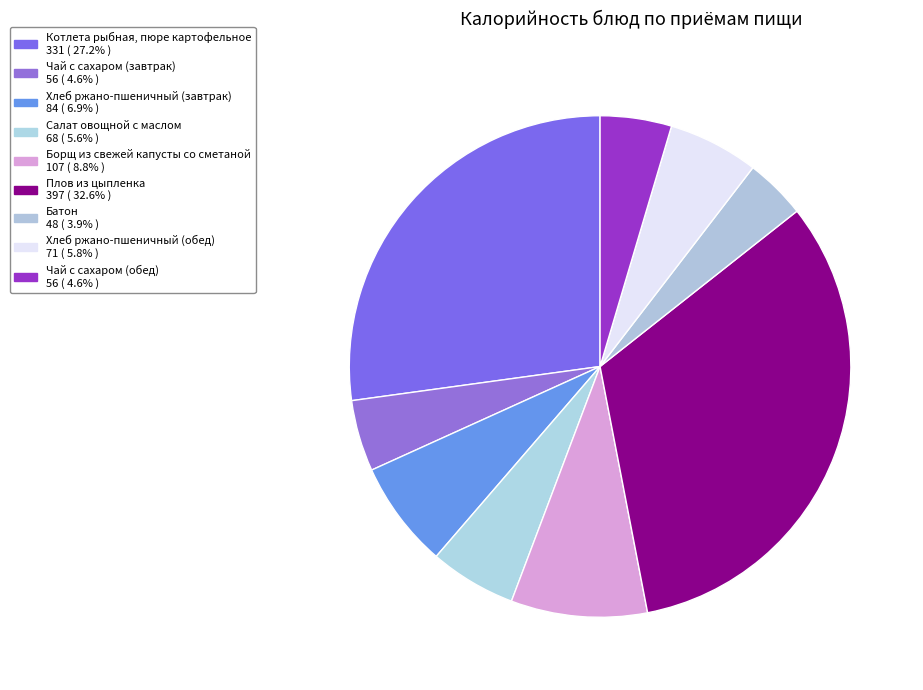

Is the sum of Плов из цыпленка and Хлеб ржано-пшеничный (завтрак) greater than half?

No